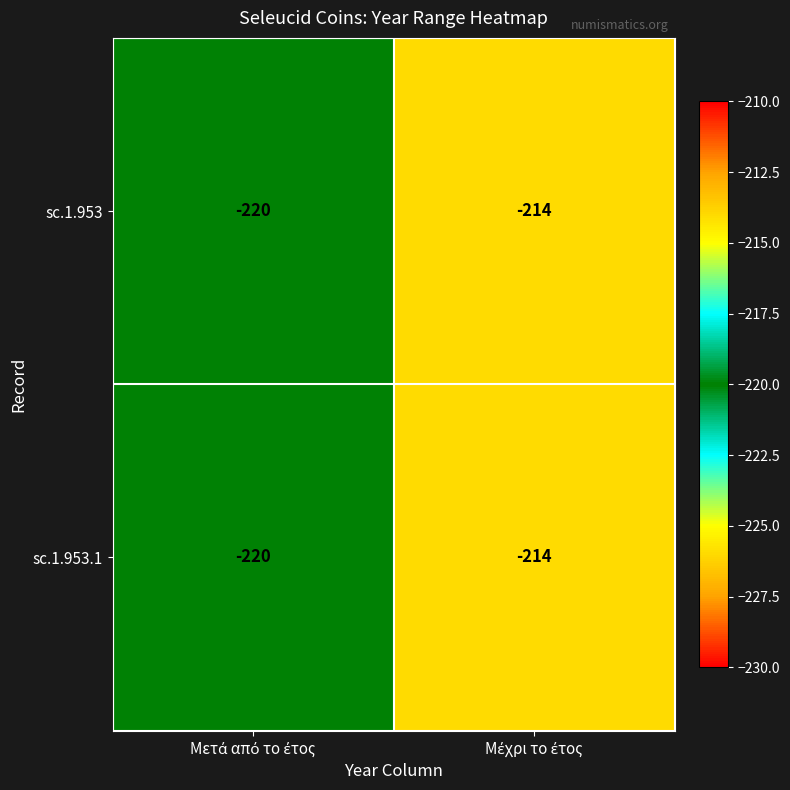

What is the average value of the sc.1.953.1 series?

-217